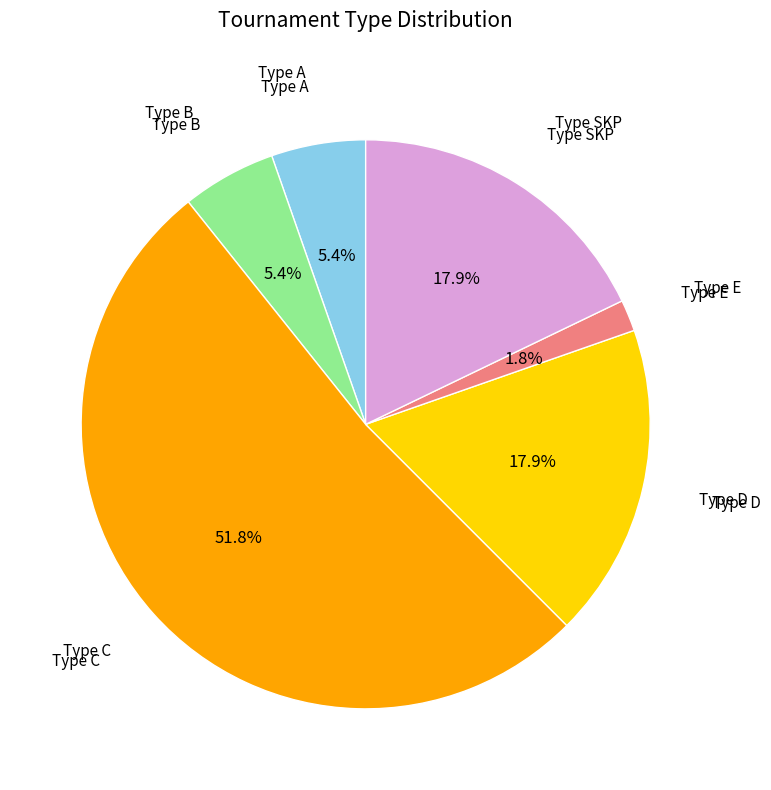

Which slice is the smallest?

Type E